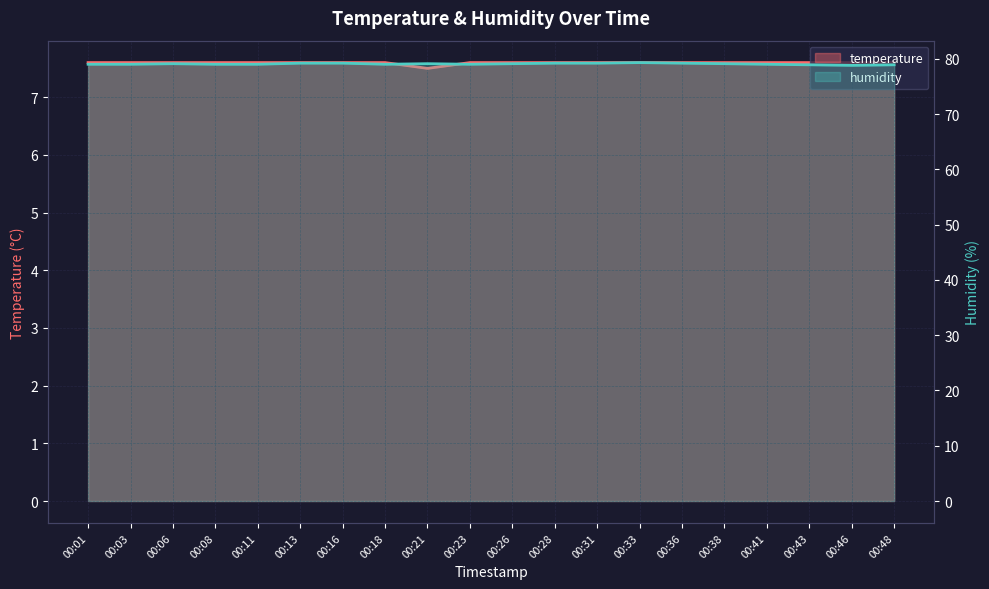

Where is the first local minimum for humidity?

00:18